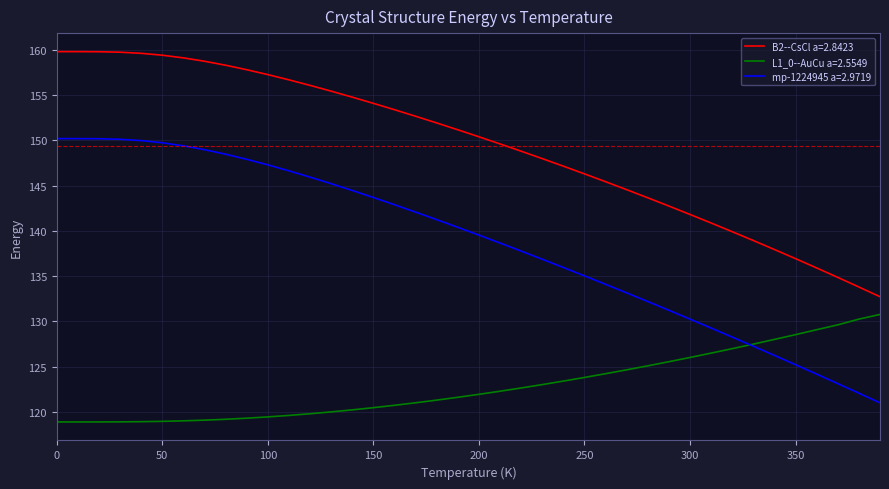

Rank the series by their maximum value, from lowest to highest.

L1_0--AuCu a=2.5549, mp-1224945 a=2.9719, B2--CsCl a=2.8423